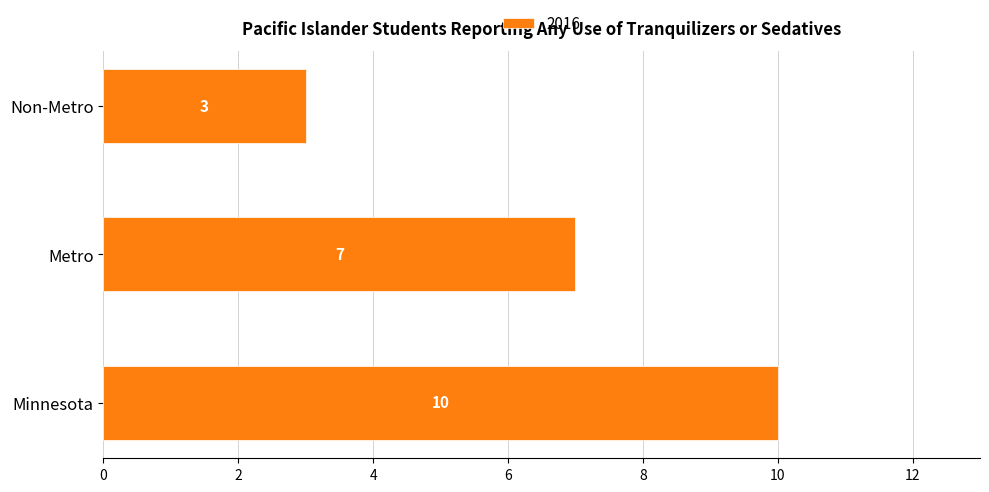

Rank the categories by value from highest to lowest.

Minnesota, Metro, Non-Metro